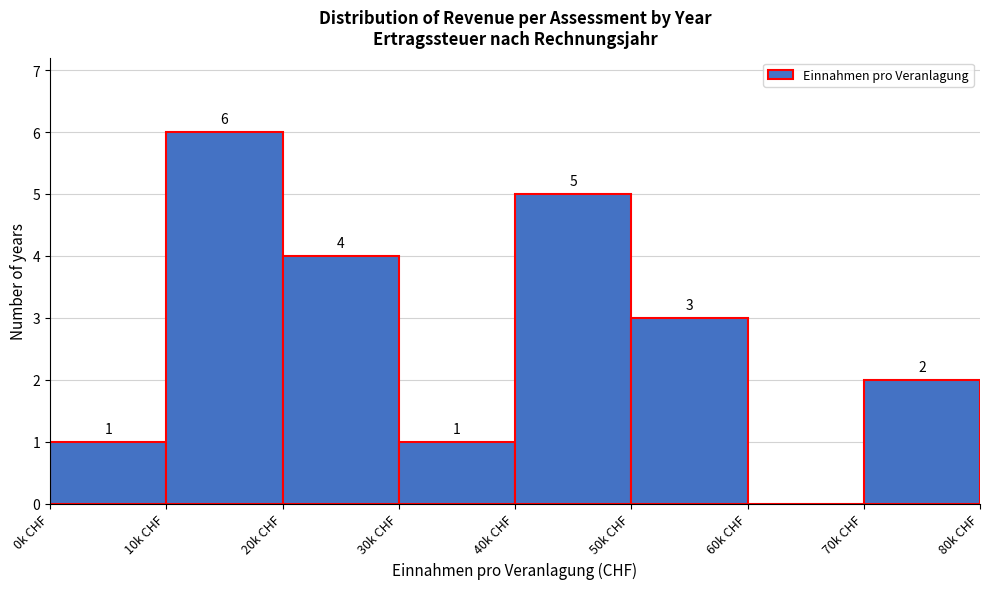

Reading left to right, list all the values displayed in this chart.

0k CHF=1	10k CHF=6	20k CHF=4	30k CHF=1	40k CHF=5	50k CHF=3	60k CHF=0	70k CHF=2